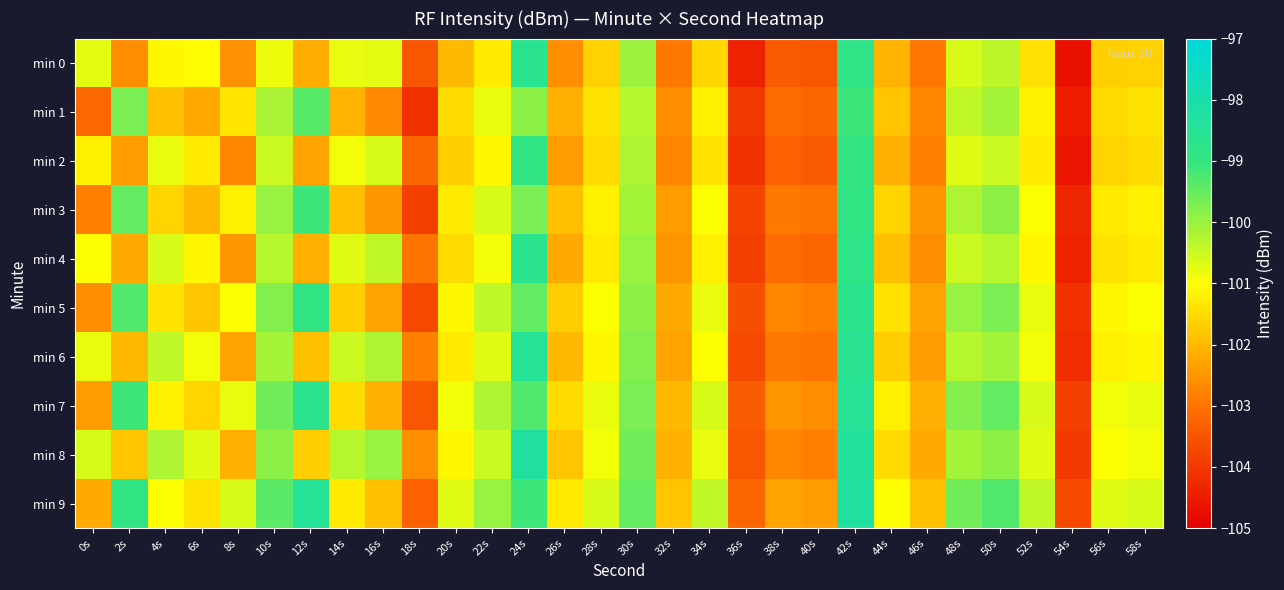

Reading left to right, extract all data points from this chart.

min 0: 0s=-100.7	2s=-102.6	4s=-101.1	6s=-101.0	8s=-102.5	10s=-100.8	12s=-102.1	14s=-100.8	16s=-100.7	18s=-103.5	20s=-102.0	22s=-101.3	24s=-98.7	26s=-102.6	28s=-101.6	30s=-100.0	32s=-102.9	34s=-101.6	36s=-104.4	38s=-103.4	40s=-103.5	42s=-98.9	44s=-102.0	46s=-102.9	48s=-100.6	50s=-100.4	52s=-101.4	54s=-104.7	56s=-101.7	58s=-101.6
min 1: 0s=-103.2	2s=-99.7	4s=-101.9	6s=-102.2	8s=-101.4	10s=-100.2	12s=-99.3	14s=-102.1	16s=-102.7	18s=-104.1	20s=-101.5	22s=-100.8	24s=-99.9	26s=-102.1	28s=-101.4	30s=-100.3	32s=-102.6	34s=-101.2	36s=-104.0	38s=-103.1	40s=-103.2	42s=-99.1	44s=-101.8	46s=-102.7	48s=-100.4	50s=-100.1	52s=-101.2	54s=-104.5	56s=-101.5	58s=-101.4
min 2: 0s=-101.2	2s=-102.4	4s=-100.8	6s=-101.3	8s=-102.7	10s=-100.5	12s=-102.3	14s=-100.9	16s=-100.6	18s=-103.2	20s=-101.7	22s=-101.1	24s=-98.9	26s=-102.4	28s=-101.5	30s=-100.2	32s=-102.7	34s=-101.4	36s=-104.1	38s=-103.3	40s=-103.4	42s=-99.0	44s=-102.1	46s=-102.8	48s=-100.7	50s=-100.5	52s=-101.3	54s=-104.6	56s=-101.6	58s=-101.5
min 3: 0s=-102.8	2s=-99.5	4s=-101.6	6s=-102.0	8s=-101.2	10s=-100.0	12s=-99.1	14s=-101.9	16s=-102.5	18s=-103.9	20s=-101.3	22s=-100.6	24s=-99.7	26s=-101.9	28s=-101.2	30s=-100.1	32s=-102.4	34s=-101.0	36s=-103.8	38s=-102.9	40s=-103.0	42s=-98.9	44s=-101.6	46s=-102.5	48s=-100.2	50s=-99.9	52s=-101.0	54s=-104.3	56s=-101.3	58s=-101.2
min 4: 0s=-101.0	2s=-102.2	4s=-100.6	6s=-101.1	8s=-102.5	10s=-100.3	12s=-102.1	14s=-100.7	16s=-100.4	18s=-103.0	20s=-101.5	22s=-100.9	24s=-98.7	26s=-102.2	28s=-101.3	30s=-100.0	32s=-102.5	34s=-101.2	36s=-103.9	38s=-103.1	40s=-103.2	42s=-98.8	44s=-101.9	46s=-102.6	48s=-100.5	50s=-100.3	52s=-101.1	54s=-104.4	56s=-101.4	58s=-101.3
min 5: 0s=-102.6	2s=-99.3	4s=-101.4	6s=-101.8	8s=-101.0	10s=-99.8	12s=-98.9	14s=-101.7	16s=-102.3	18s=-103.7	20s=-101.1	22s=-100.4	24s=-99.5	26s=-101.7	28s=-101.0	30s=-99.9	32s=-102.2	34s=-100.8	36s=-103.6	38s=-102.7	40s=-102.8	42s=-98.7	44s=-101.4	46s=-102.3	48s=-100.0	50s=-99.7	52s=-100.8	54s=-104.1	56s=-101.1	58s=-101.0
min 6: 0s=-100.8	2s=-102.0	4s=-100.4	6s=-100.9	8s=-102.3	10s=-100.1	12s=-101.9	14s=-100.5	16s=-100.2	18s=-102.8	20s=-101.3	22s=-100.7	24s=-98.5	26s=-102.0	28s=-101.1	30s=-99.8	32s=-102.3	34s=-101.0	36s=-103.7	38s=-102.9	40s=-103.0	42s=-98.6	44s=-101.7	46s=-102.4	48s=-100.3	50s=-100.1	52s=-100.9	54s=-104.2	56s=-101.2	58s=-101.1
min 7: 0s=-102.4	2s=-99.1	4s=-101.2	6s=-101.6	8s=-100.8	10s=-99.6	12s=-98.7	14s=-101.5	16s=-102.1	18s=-103.5	20s=-100.9	22s=-100.2	24s=-99.3	26s=-101.5	28s=-100.8	30s=-99.7	32s=-102.0	34s=-100.6	36s=-103.4	38s=-102.5	40s=-102.6	42s=-98.5	44s=-101.2	46s=-102.1	48s=-99.8	50s=-99.5	52s=-100.6	54s=-103.9	56s=-100.9	58s=-100.8
min 8: 0s=-100.6	2s=-101.8	4s=-100.2	6s=-100.7	8s=-102.1	10s=-99.9	12s=-101.7	14s=-100.3	16s=-100.0	18s=-102.6	20s=-101.1	22s=-100.5	24s=-98.3	26s=-101.8	28s=-100.9	30s=-99.6	32s=-102.1	34s=-100.8	36s=-103.5	38s=-102.7	40s=-102.8	42s=-98.4	44s=-101.5	46s=-102.2	48s=-100.1	50s=-99.9	52s=-100.7	54s=-104.0	56s=-101.0	58s=-100.9
min 9: 0s=-102.2	2s=-98.9	4s=-101.0	6s=-101.4	8s=-100.6	10s=-99.4	12s=-98.5	14s=-101.3	16s=-101.9	18s=-103.3	20s=-100.7	22s=-100.0	24s=-99.1	26s=-101.3	28s=-100.6	30s=-99.5	32s=-101.8	34s=-100.4	36s=-103.2	38s=-102.3	40s=-102.4	42s=-98.3	44s=-101.0	46s=-101.9	48s=-99.6	50s=-99.3	52s=-100.4	54s=-103.7	56s=-100.7	58s=-100.6